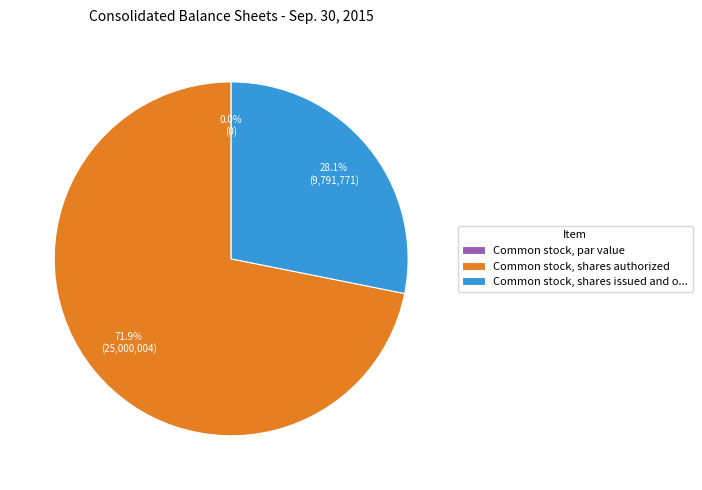

To the nearest percent, what is the difference between the Common stock, shares authorized and Common stock, shares issued and outstanding slice percentages?

44%